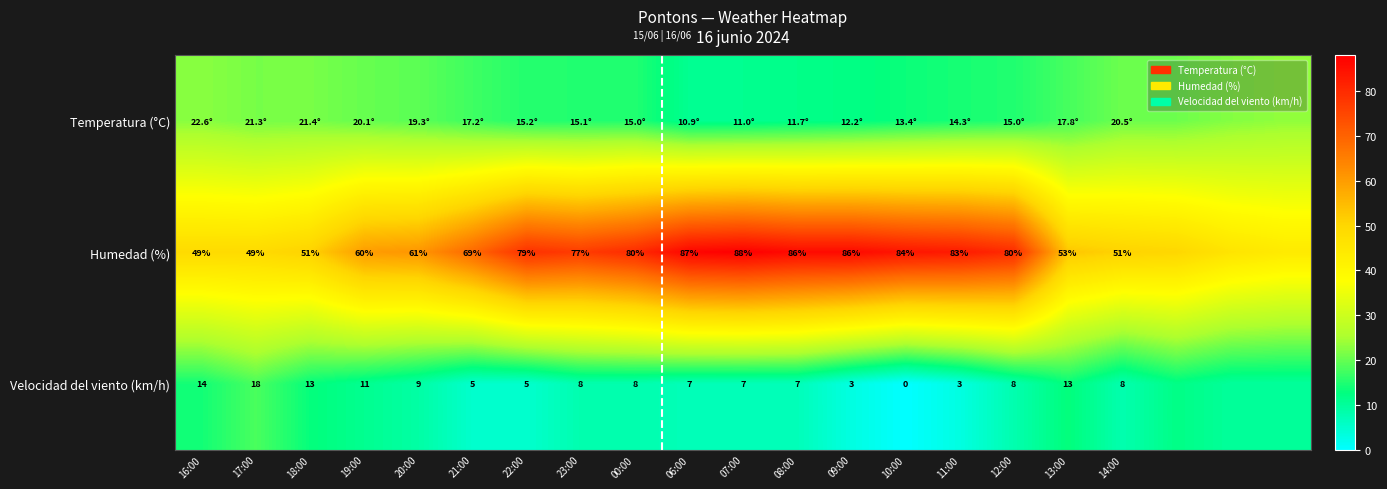

Which category has the lowest value across all series?

10:00